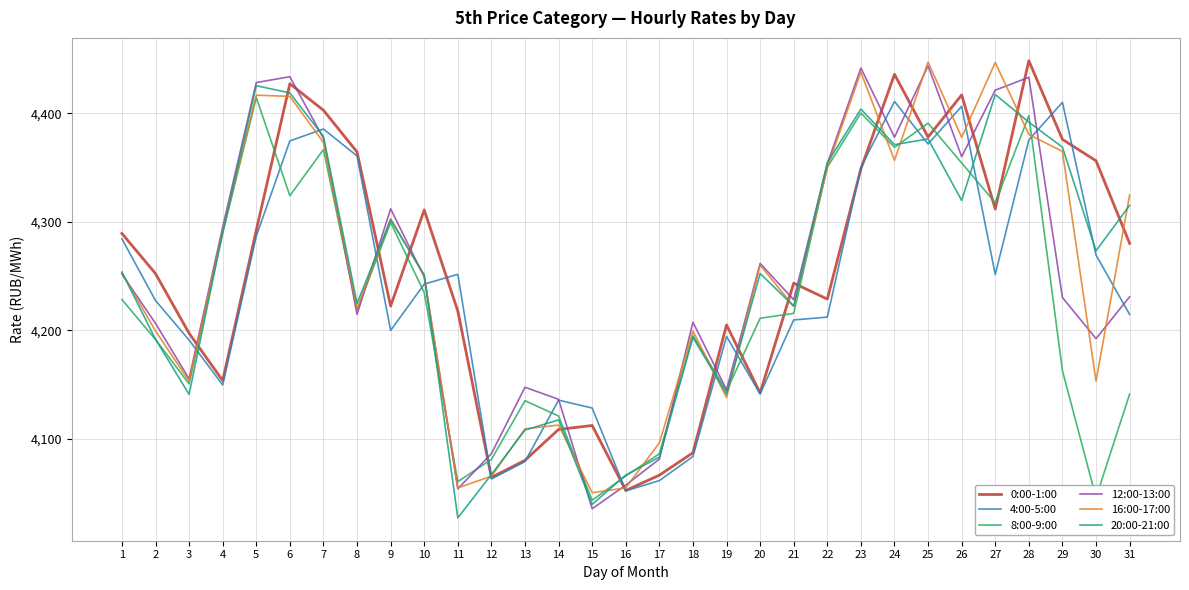

What is the maximum value for 8:00-9:00?

4414.6